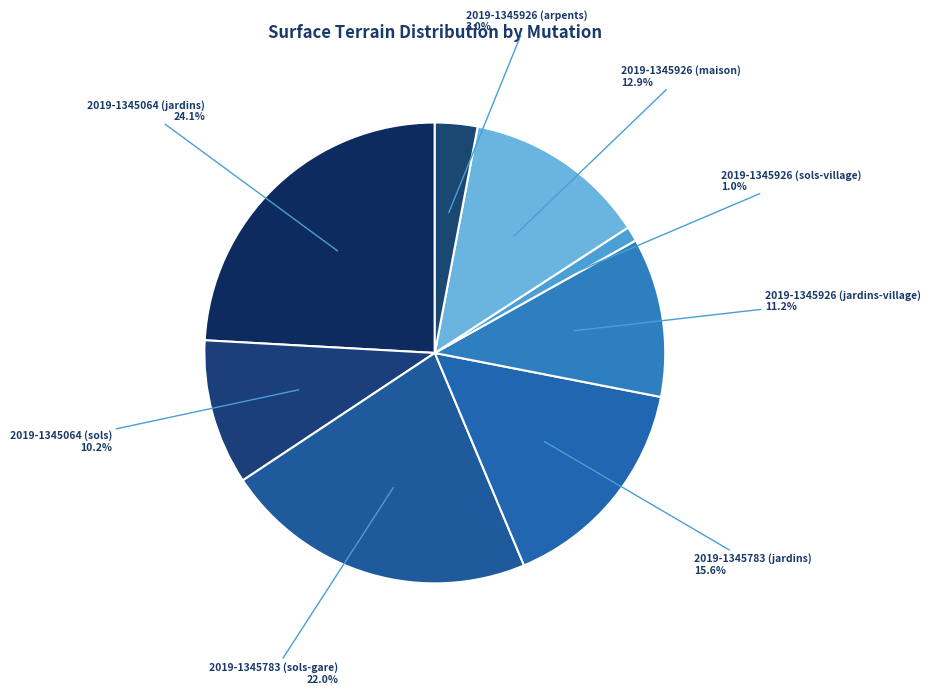

Count the number of slices in the pie.

8